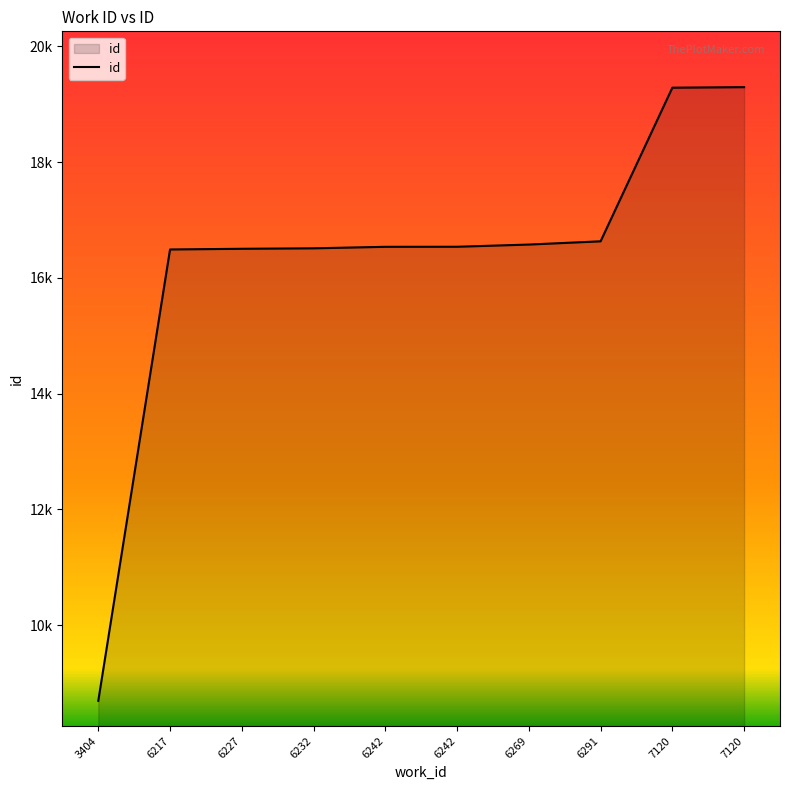

List the labels in order of value, largest first.

7120, 7120, 6291, 6269, 6242, 6242, 6232, 6227, 6217, 3404